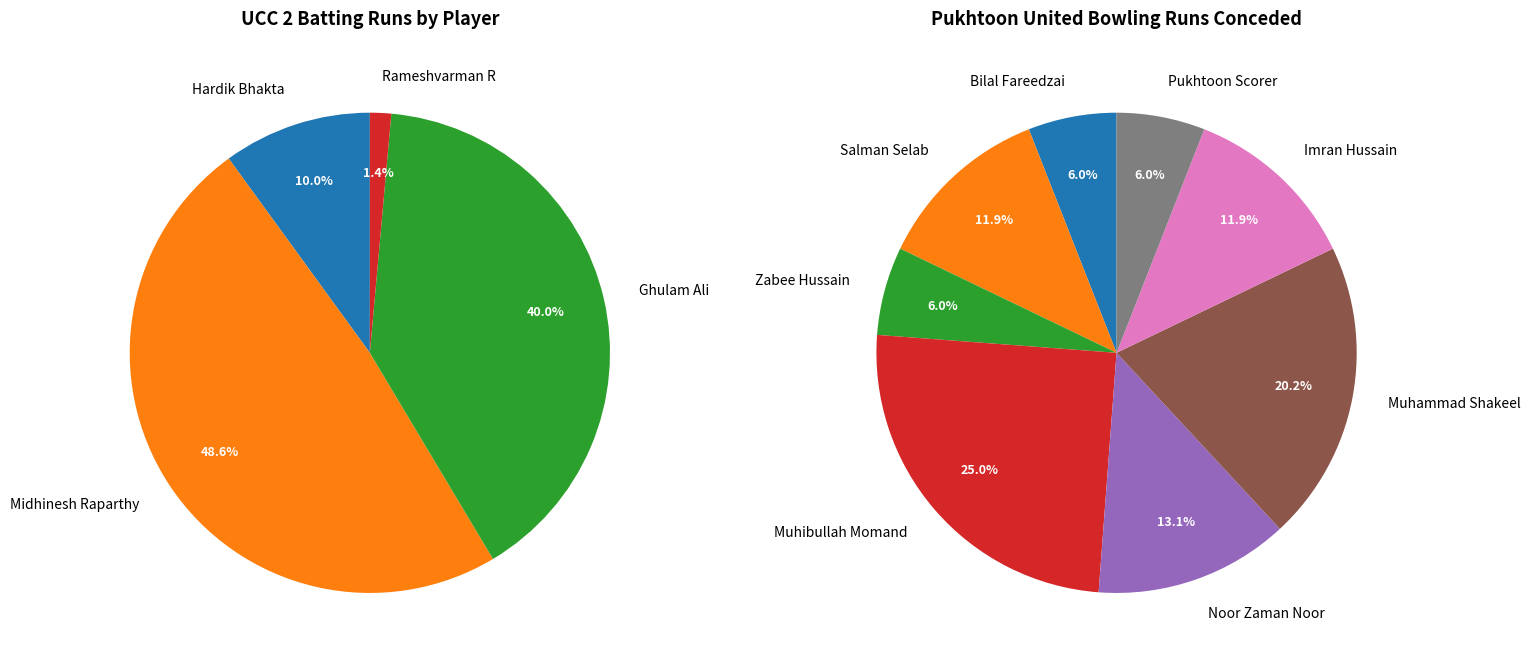

Combined, do Muhammad Shakeel and Salman Selab account for over 50%?

No